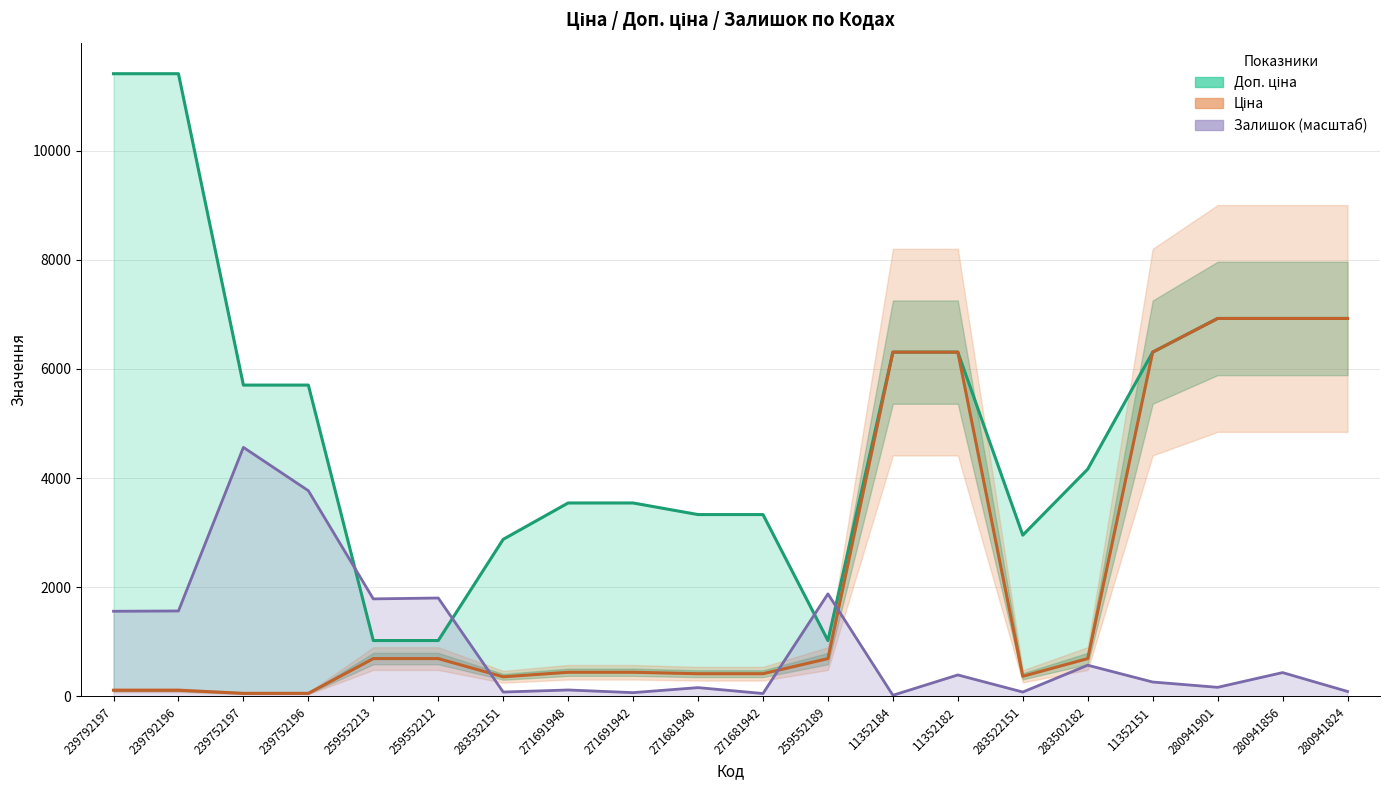

How many categories are shown in the chart?

20